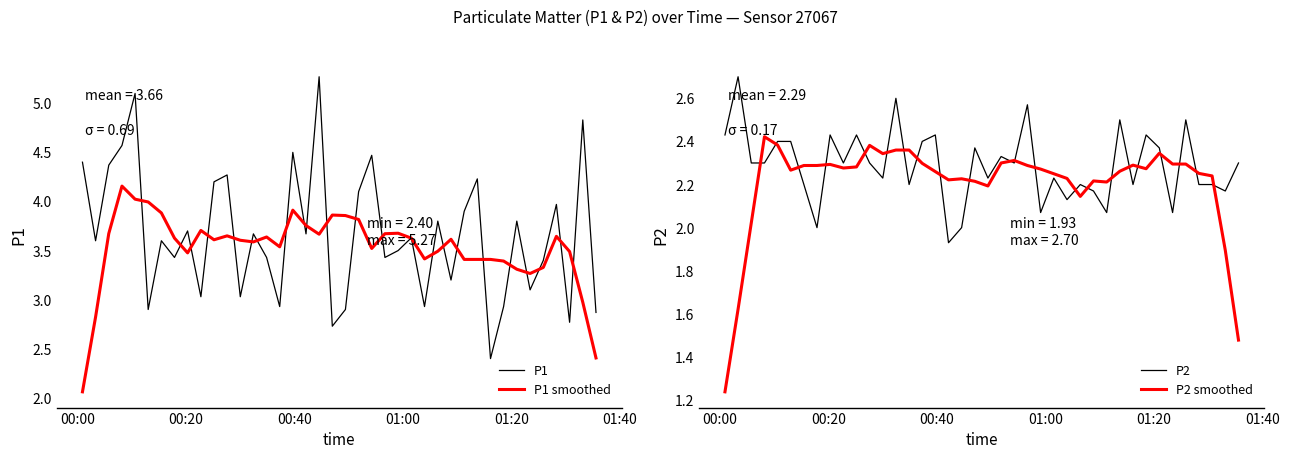

What is the lowest value of the P1 series?

2.4